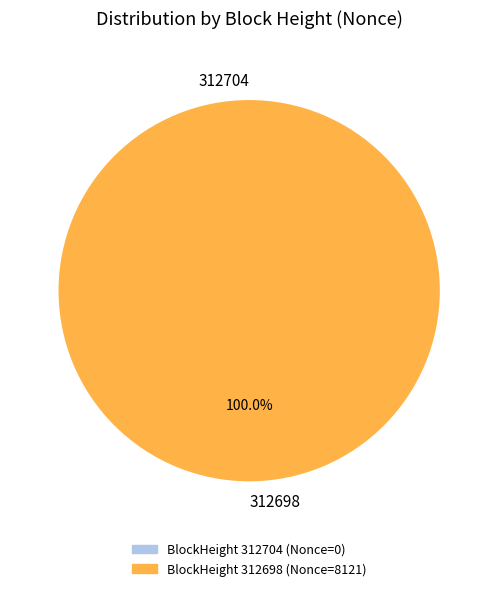

To the nearest percent, what is the difference between the largest and smallest slice percentages?

100%